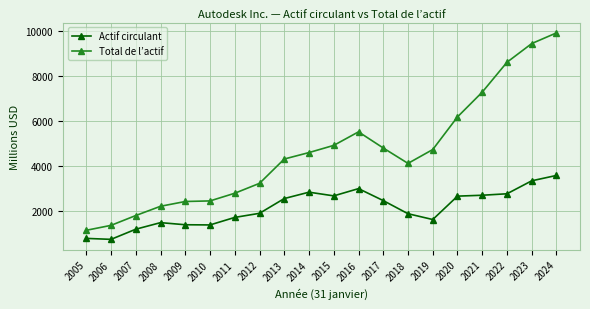

Rank the series at 2007 from lowest to highest value.

Actif circulant, Total de l’actif